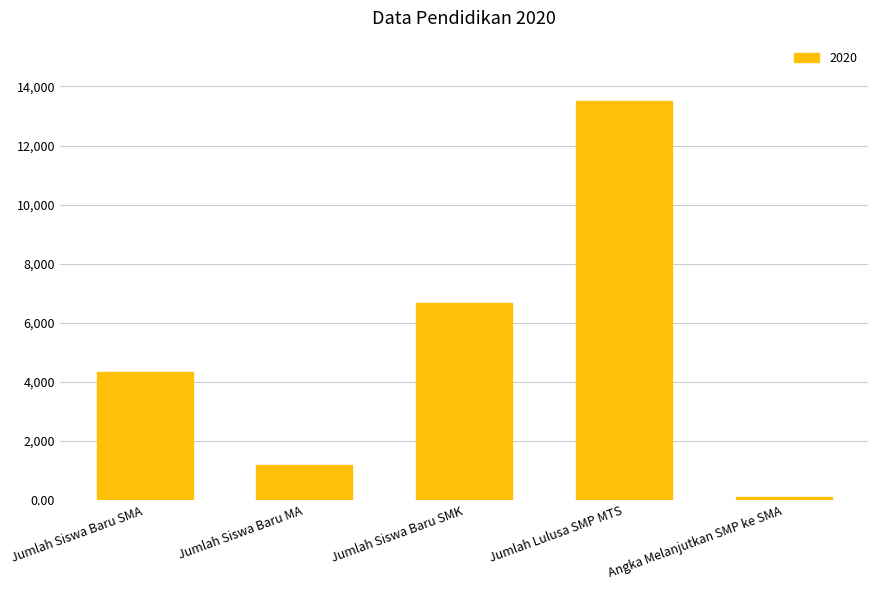

What is the change in value from Jumlah Siswa Baru MA to Jumlah Lulusa SMP MTS?

+12342.0